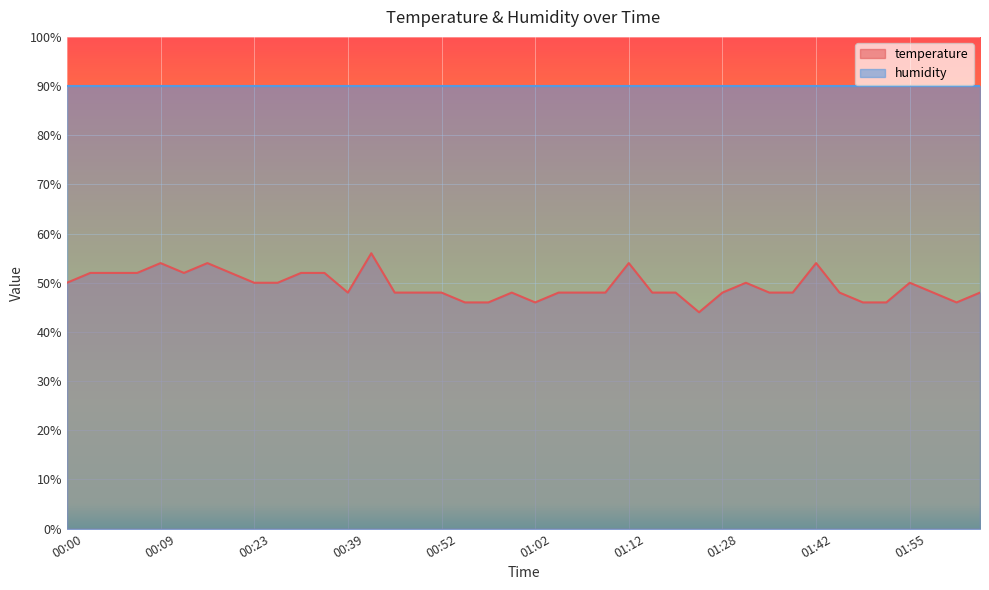

At which label is the value closest to 50?

00:00